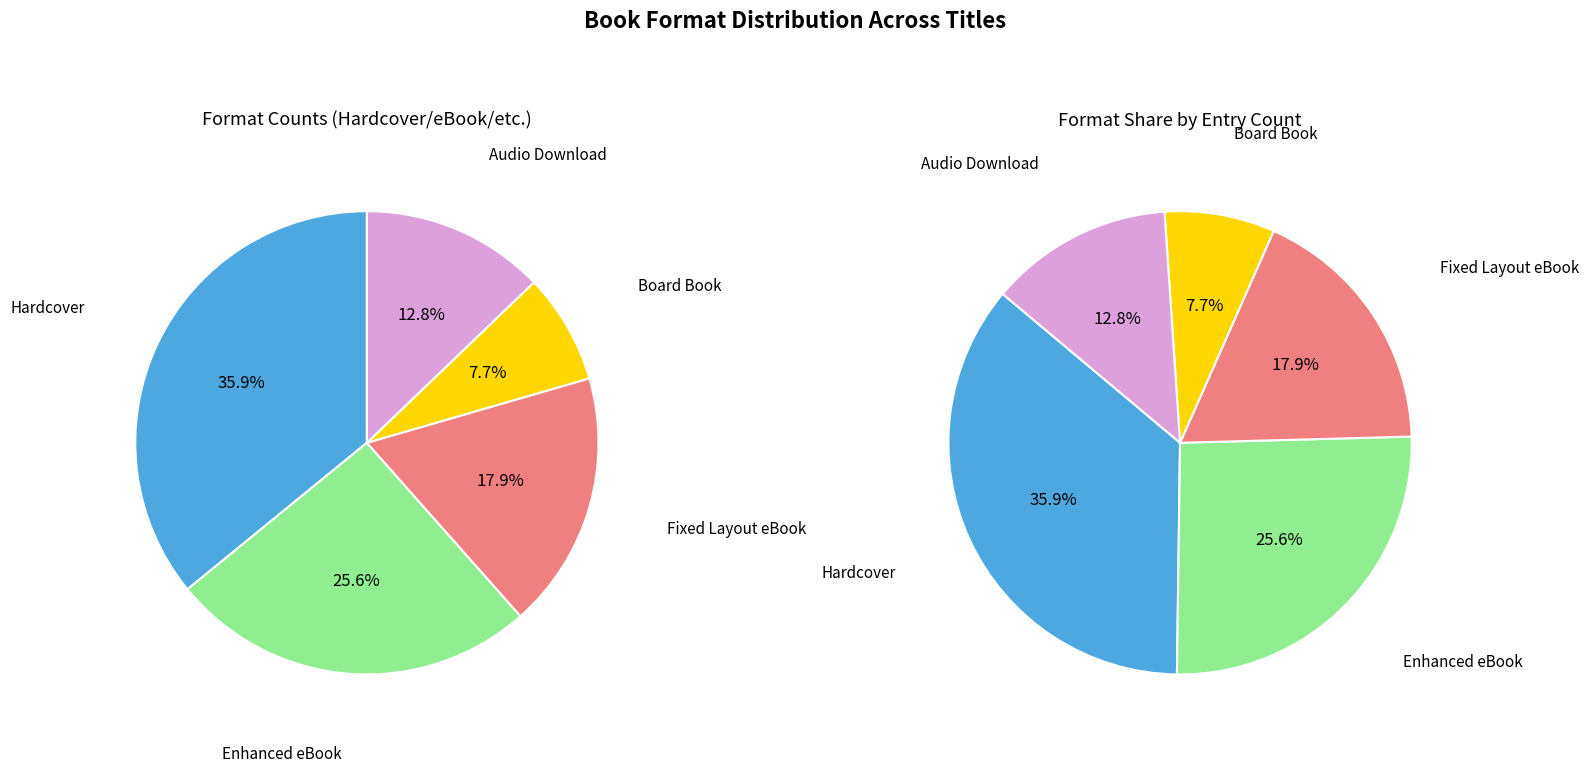

What percentage do Board Book and Hardcover together represent?

43.6%